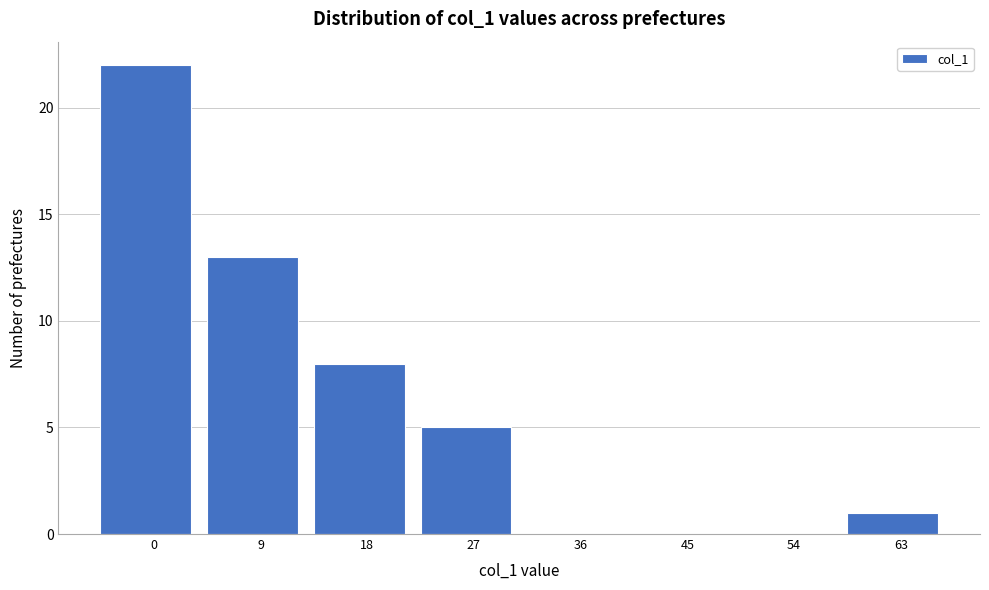

Reading left to right, what are all the values shown in this chart?

0=22	9=13	18=8	27=5	36=0	45=0	54=0	63=1